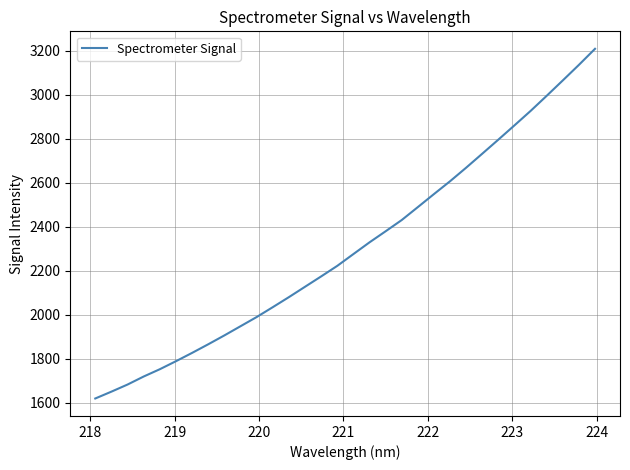

What is the maximum value shown in the chart?

3208.1